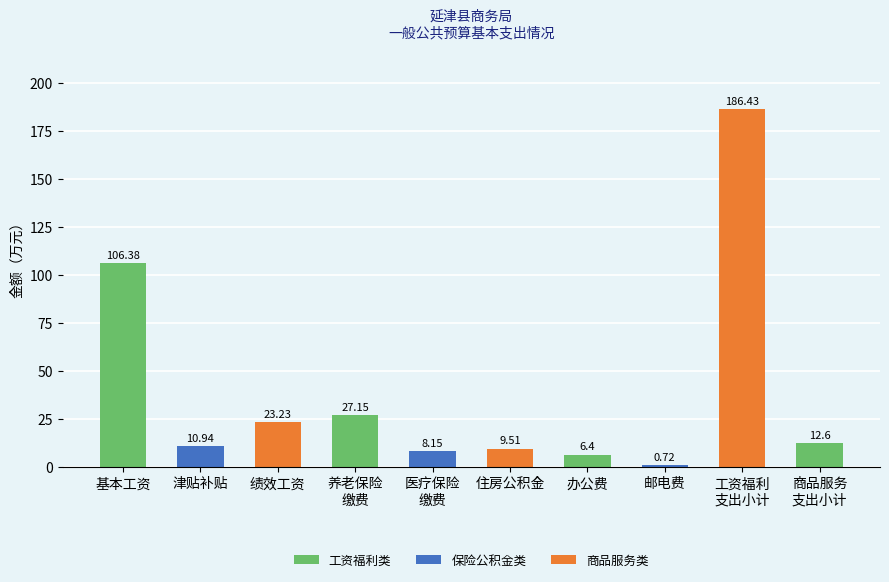

Count the number of values greater than 12.

5